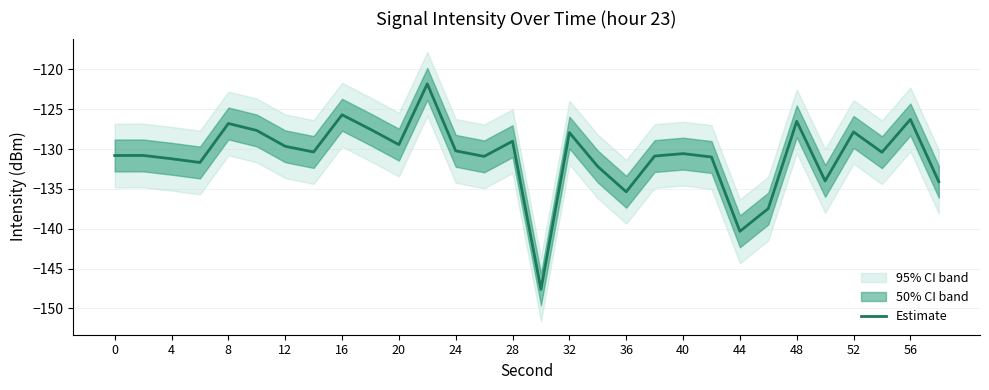

True or false: Estimate has a value of -202.7 at 44.

False